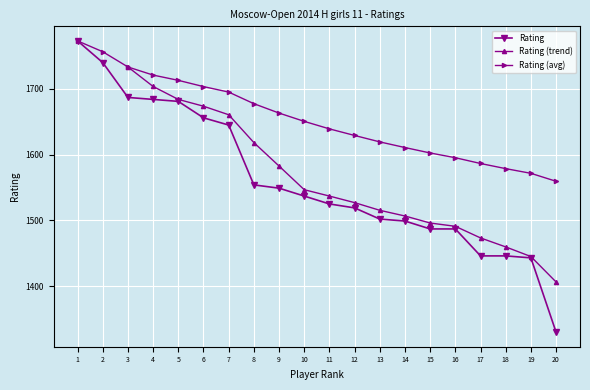

Is this an area chart (filled region under the line)?

No